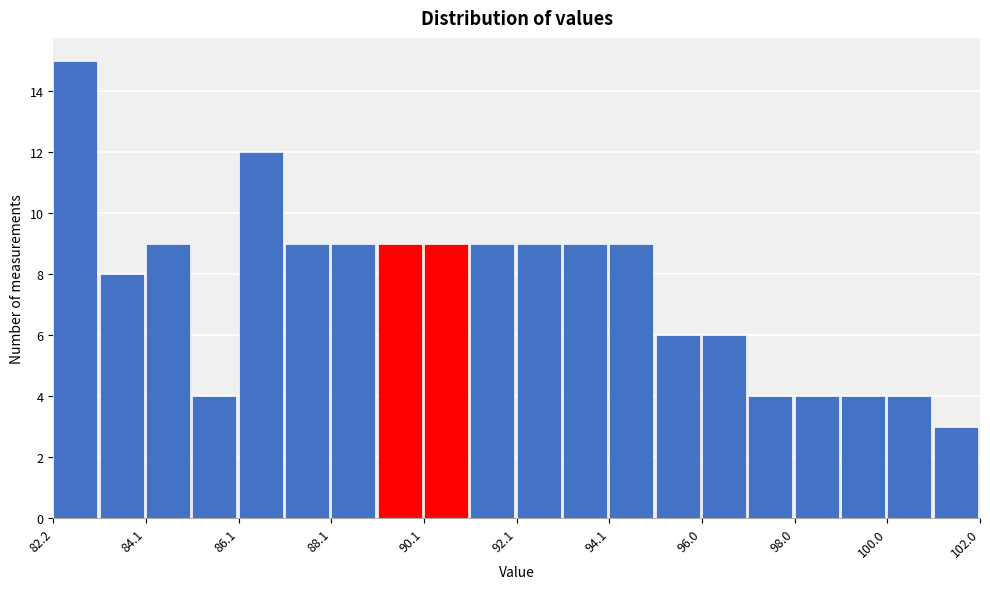

Reading left to right, list every bar in this chart as the range it spans on the x-axis followed by its height. Neither the bar edges nor the heights are printed on the chart, so give them approximately, as read against the axes.

82.2 to 83.2: 15
83.2 to 84.2: 8
84.2 to 85.2: 9
85.2 to 86.2: 4
86.2 to 87.2: 12
87.2 to 88.2: 9
88.2 to 89.2: 9
89.2 to 90.0: 9
90.0 to 91.0: 9
91.0 to 92.0: 9
92.0 to 93.0: 9
93.0 to 94.0: 9
94.0 to 95.0: 9
95.0 to 96.0: 6
96.0 to 97.0: 6
97.0 to 98.0: 4
98.0 to 99.0: 4
99.0 to 100.0: 4
100.0 to 101.0: 4
101.0 to 102.0: 3